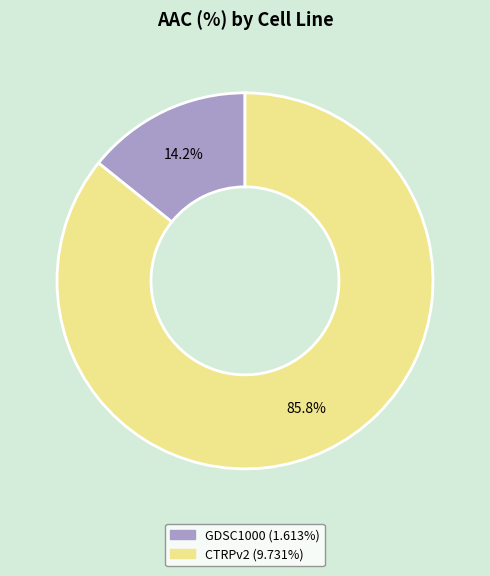

Rank the categories by value from lowest to highest.

GDSC1000, CTRPv2